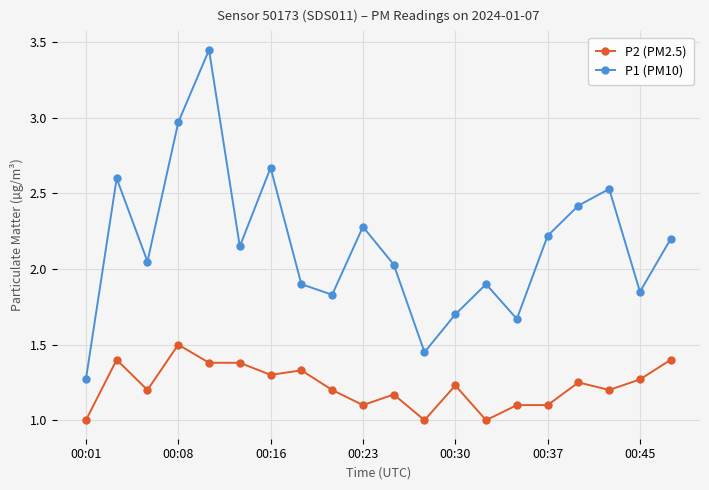

What is the value of the P2 (PM2.5) point at the 1st from the left?

1.0